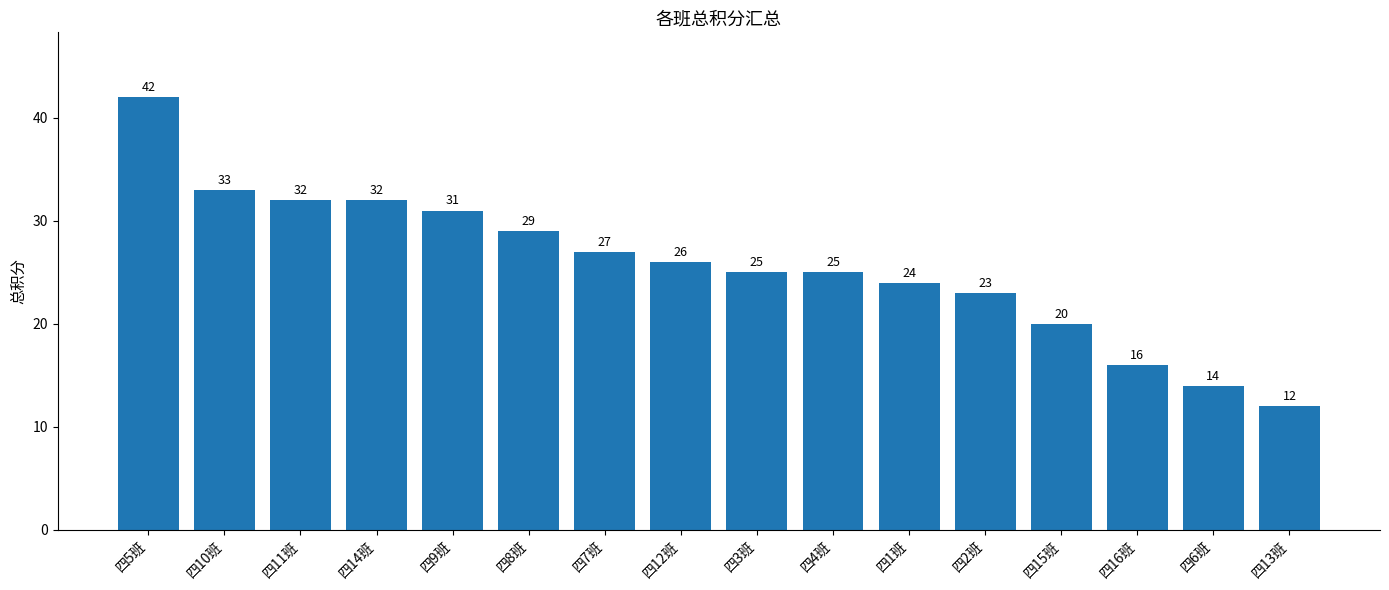

What is the change in value from 四5班 to 四2班?

-19